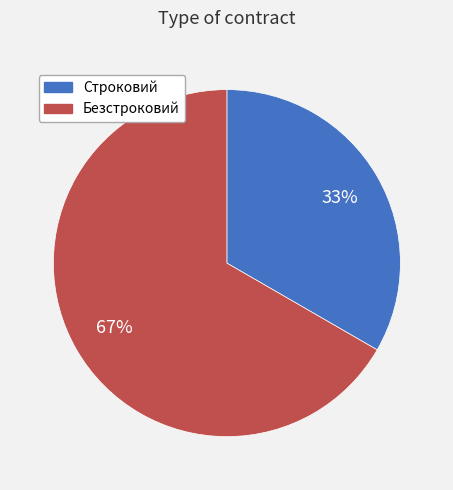

To the nearest percent, what is the combined percentage of Строковий and Безстроковий?

100%